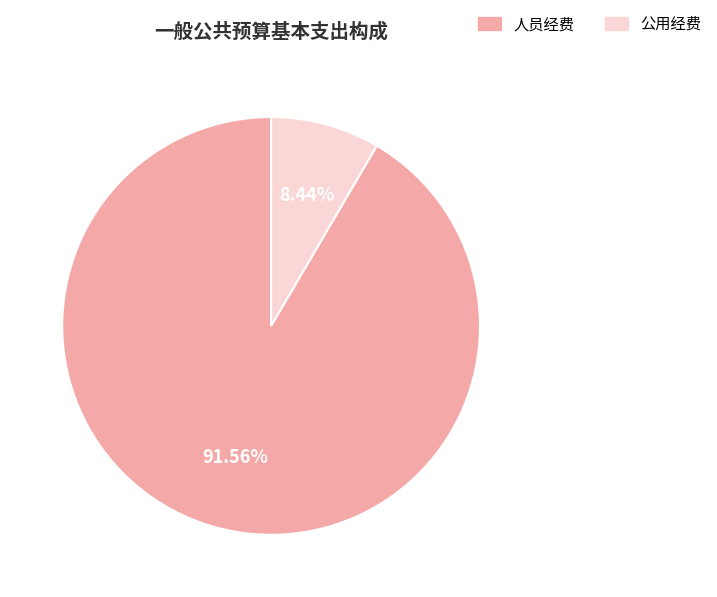

True or false: 公用经费 accounts for 15% of the total.

False